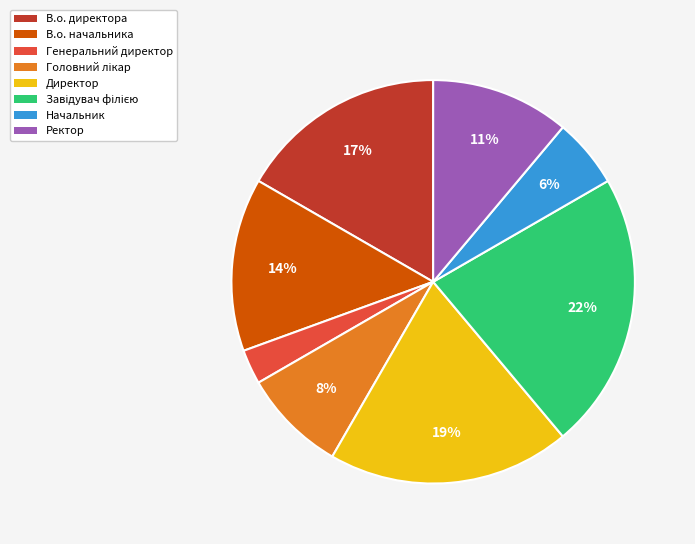

To the nearest percent, what percentage of the pie is Директор?

19%